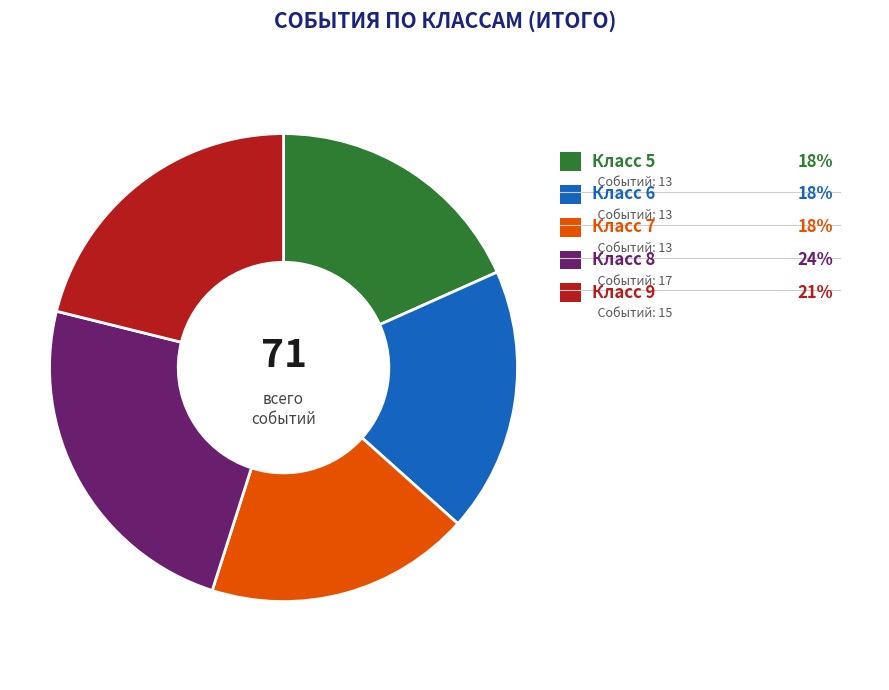

Does any single category account for the majority?

No